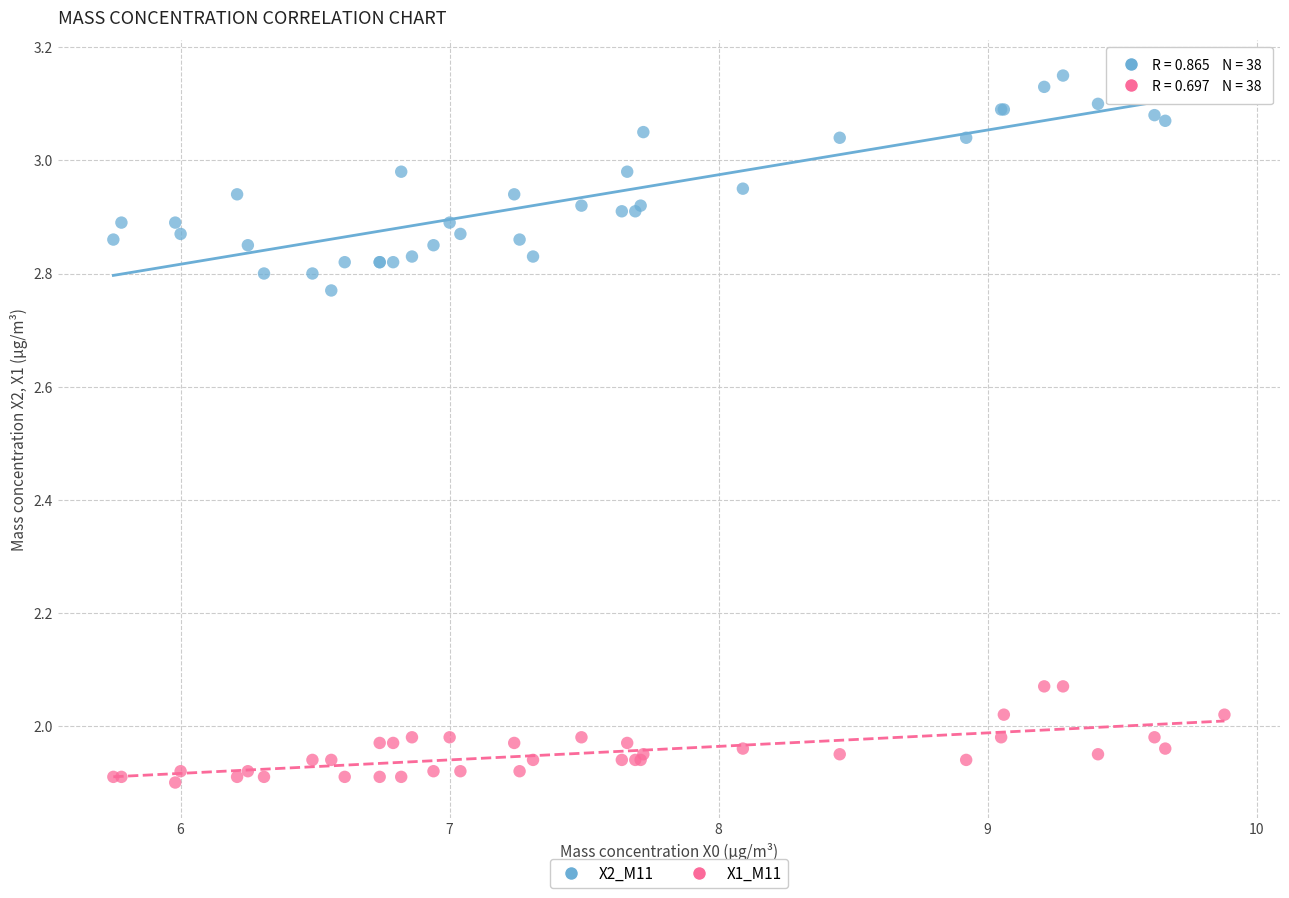

Which series reaches the minimum Y coordinate?

X1_M11